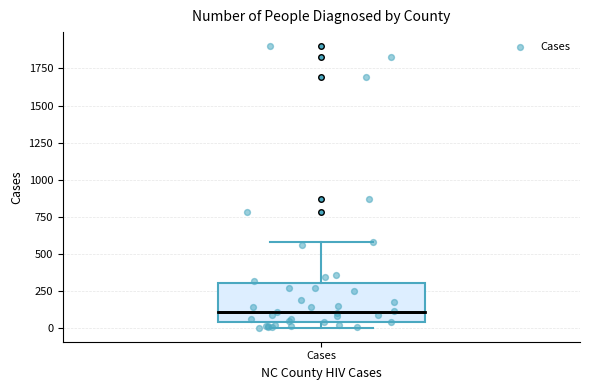

Where does the upper whisker of the box for Cases end on the y-axis? The values are not printed on the chart, so give them approximately, as read against the axis.

600